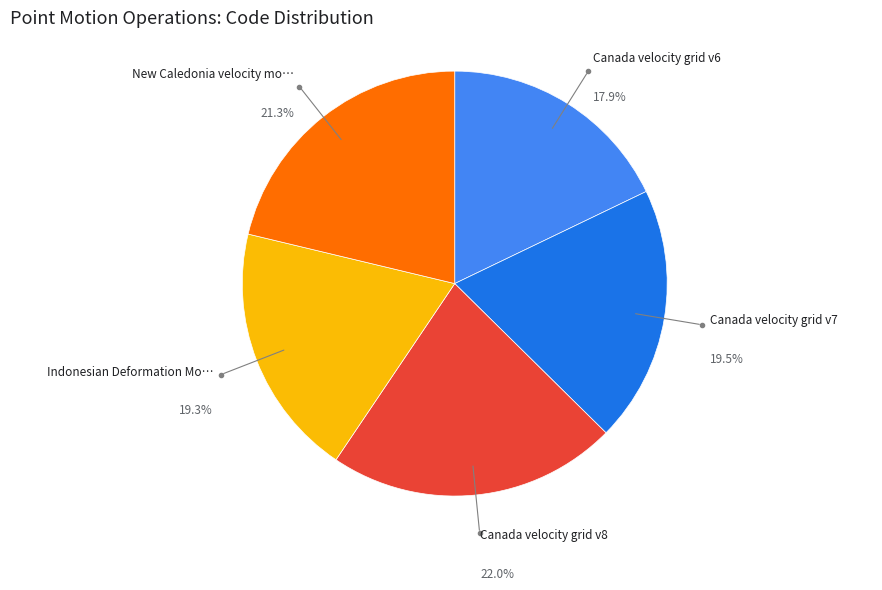

Does any single category account for the majority?

No